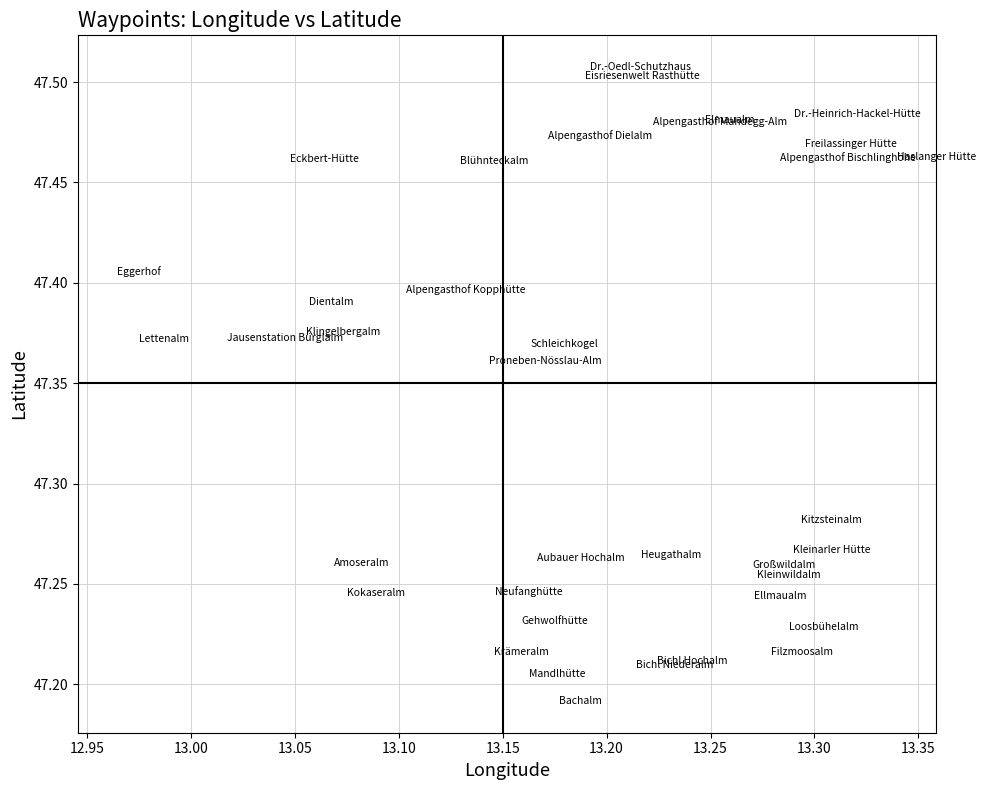

What is the range of Y values (max minus min)?

0.3